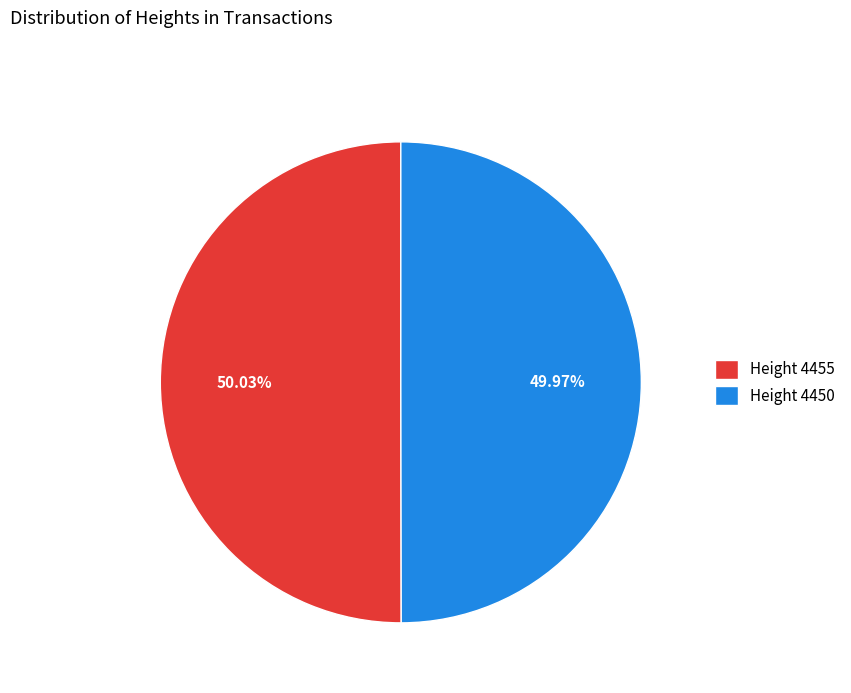

Is there any slice that represents more than half of the pie?

Yes